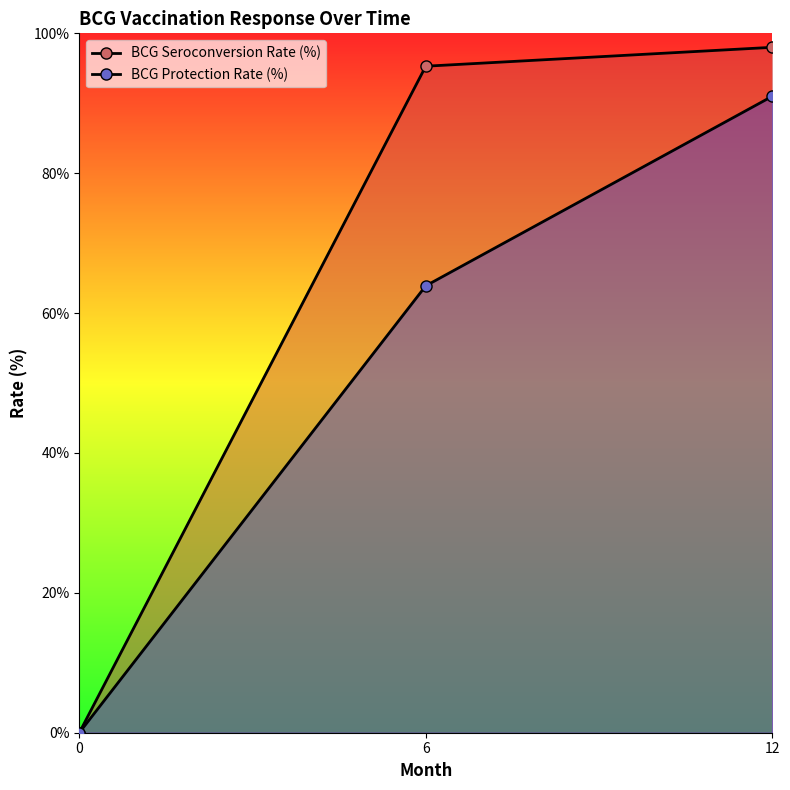

List the series in order of their overall mean, highest first.

BCG Seroconversion Rate (%), BCG Protection Rate (%)